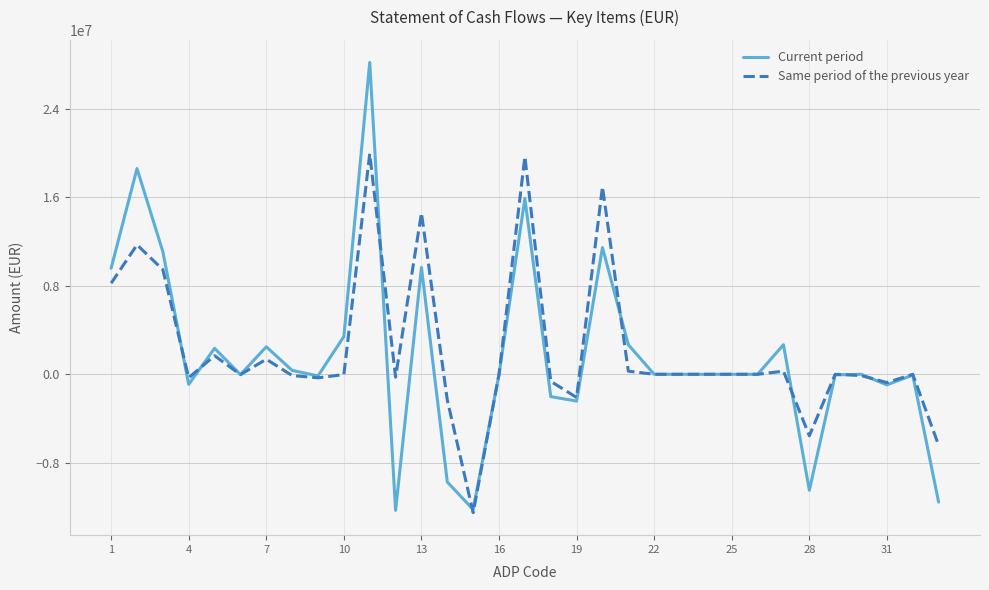

What is the sum of all Current period values?

55530461